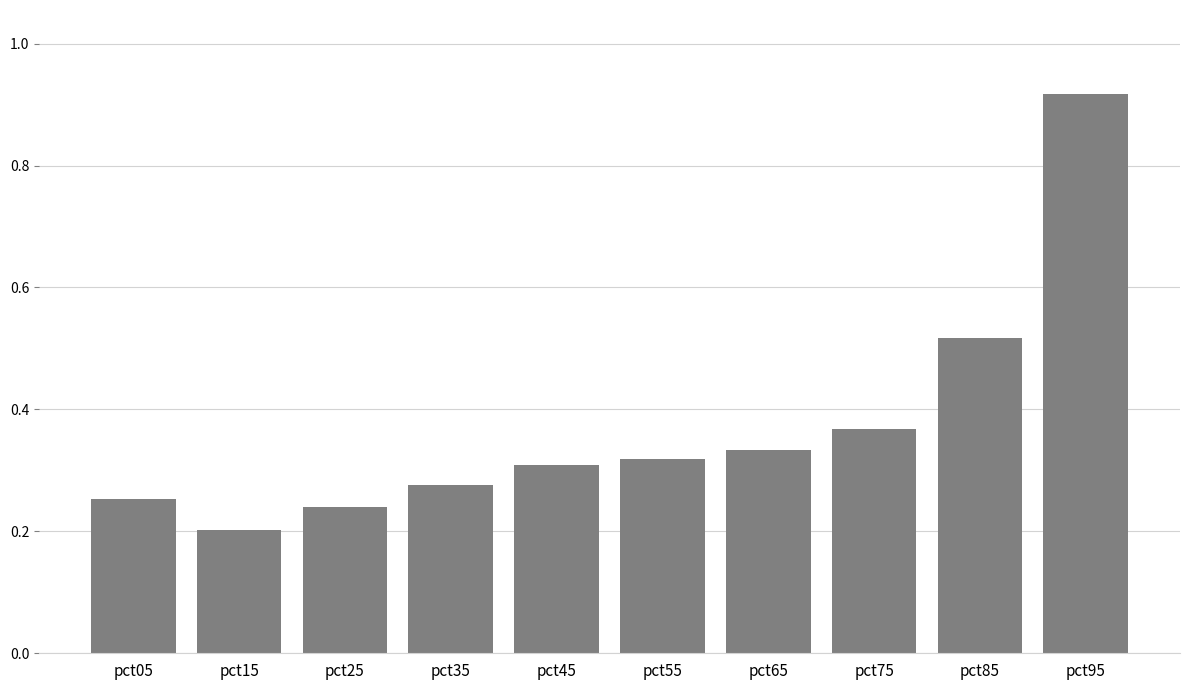

Which has a higher value, pct25 or pct45?

pct45